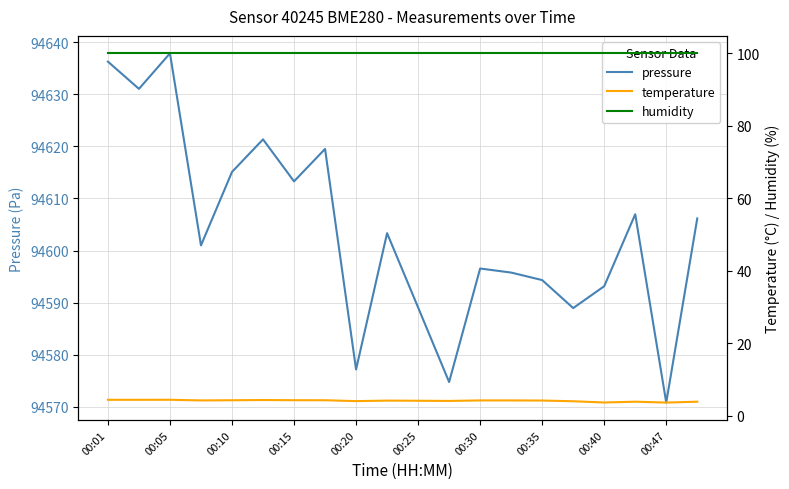

What is the label of the 14th point from the left?

13